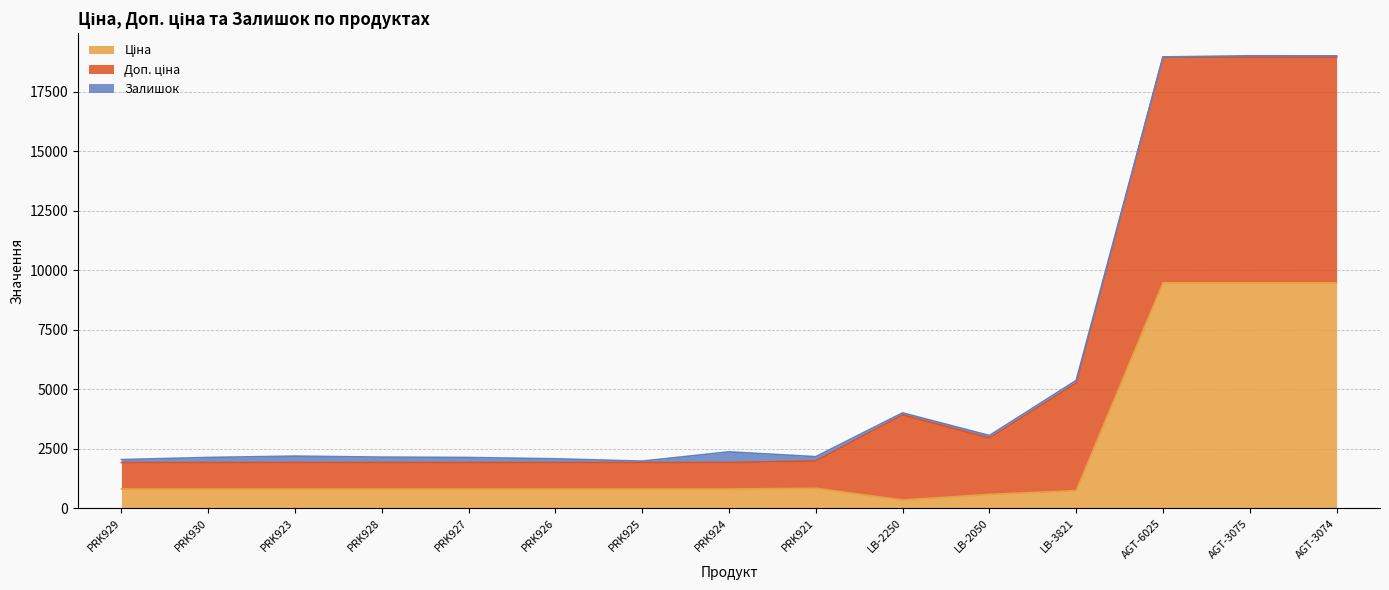

At how many categories does at least one series exceed 3408?

5